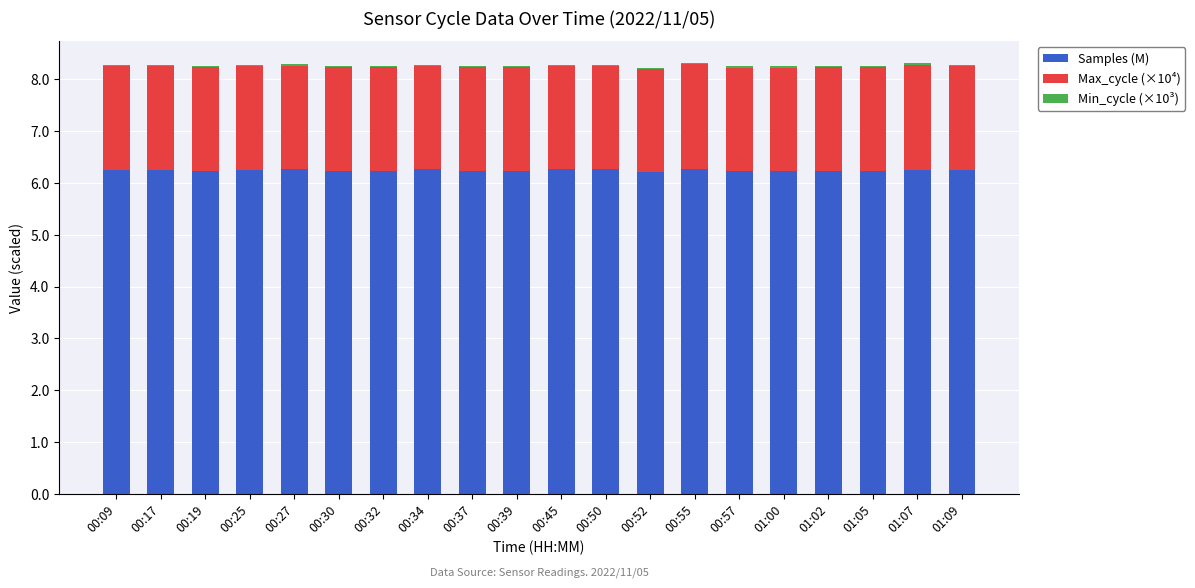

The Samples (M) series shows 10.6 at 00:25. True or false?

False